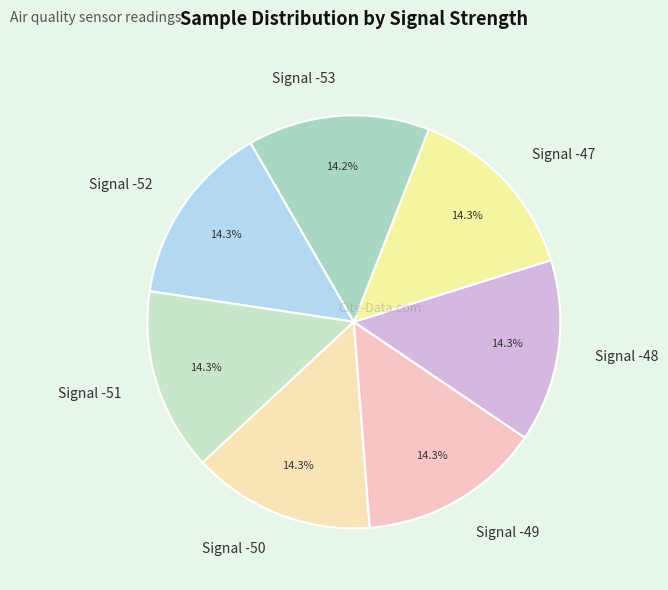

How many segments does this pie chart have?

7